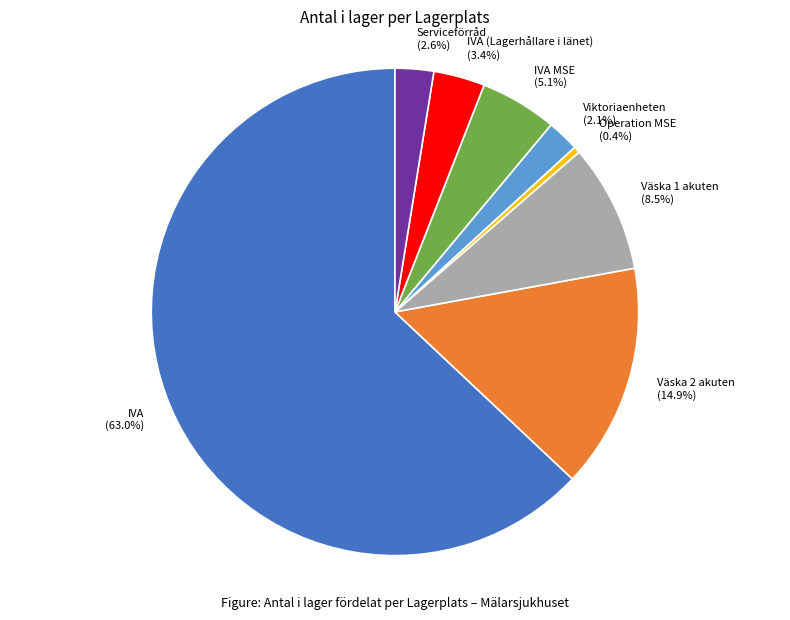

What is the majority slice?

IVA